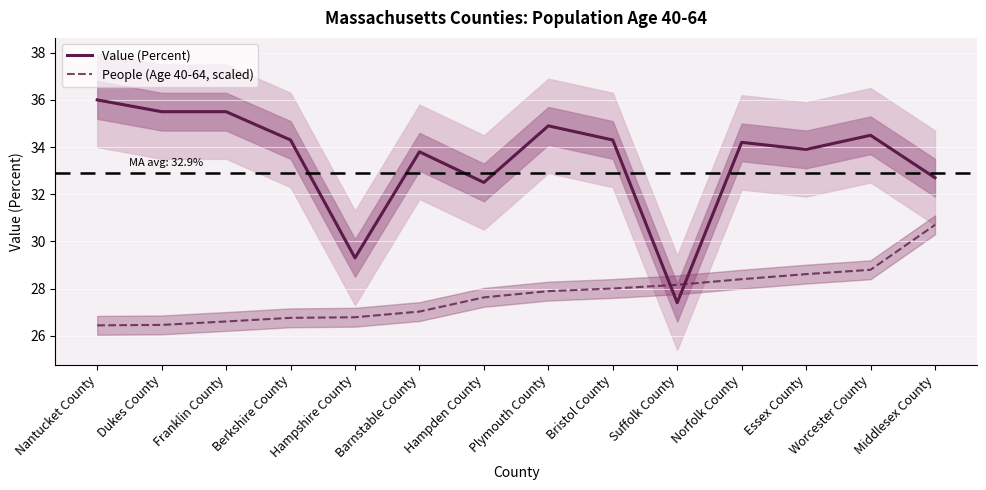

Count the number of data series in this chart.

2